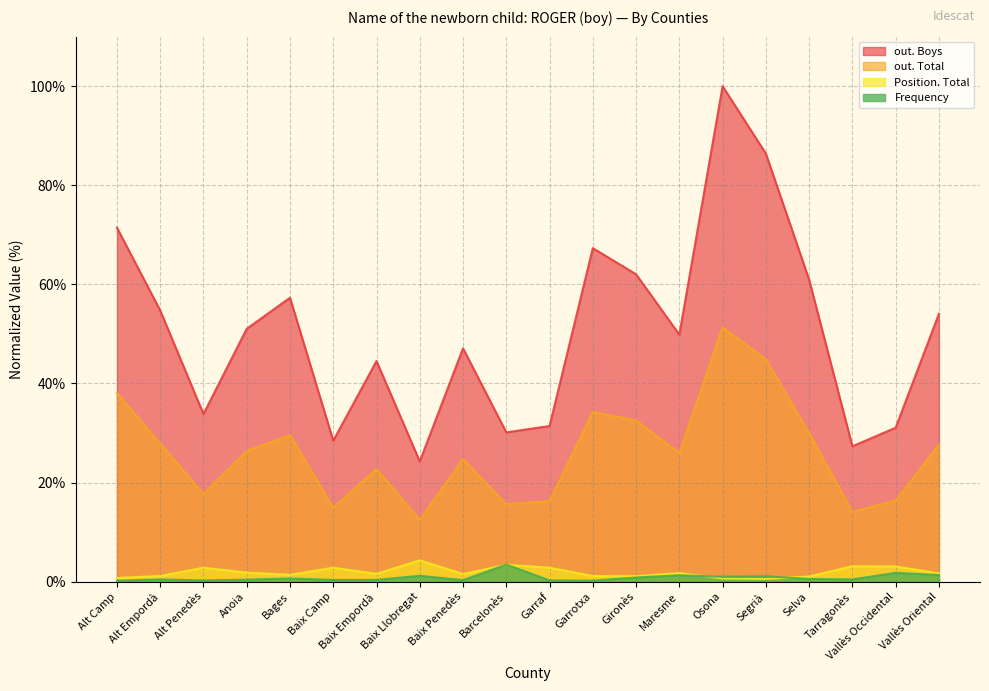

Where is out. Total nearest to the value 31?

Selva